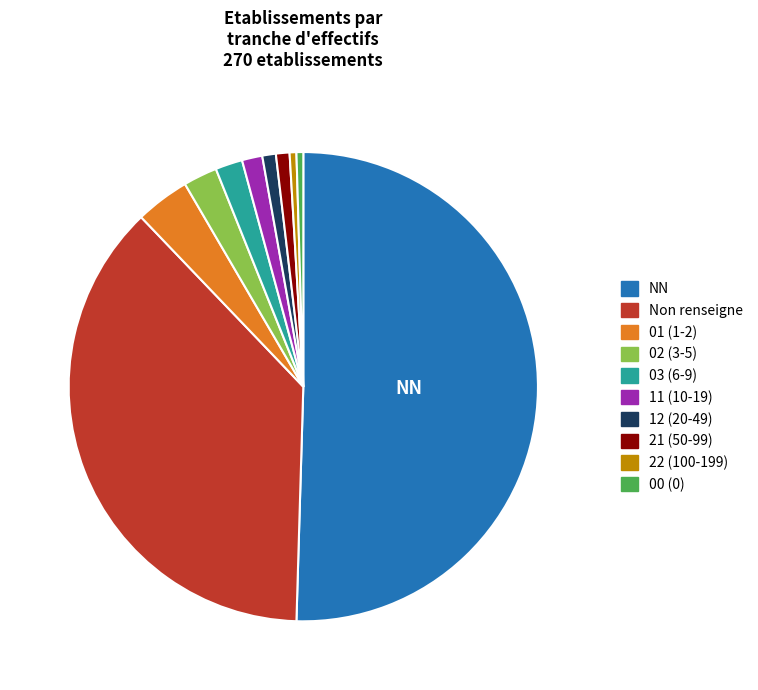

True or false: 02 (3-5) accounts for 2% of the total.

True